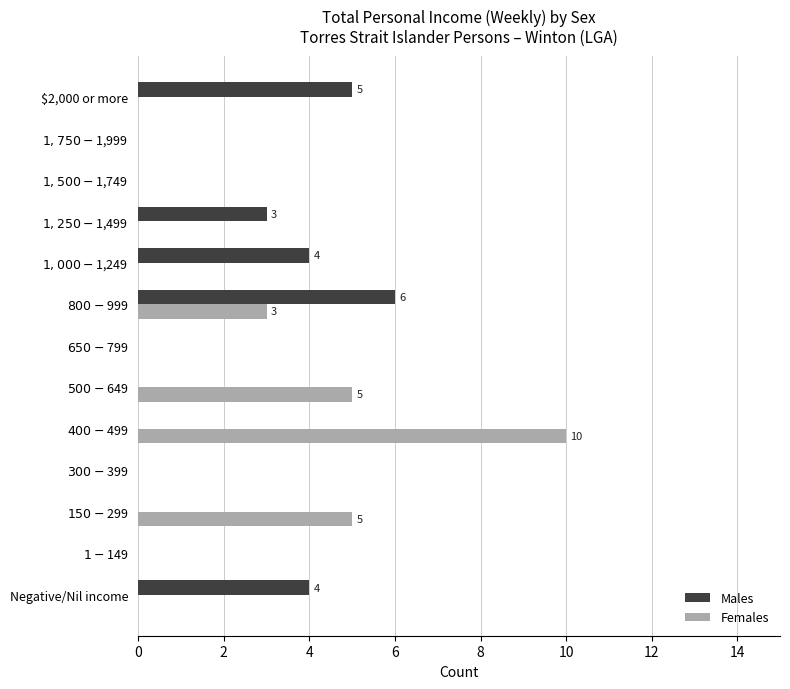

What are all the series names shown in the legend?

Males, Females